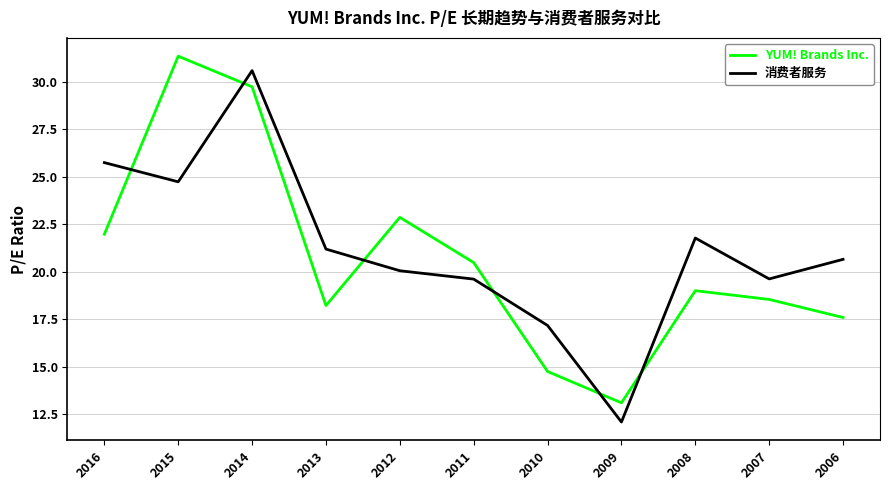

How many times do YUM! Brands Inc. and 消费者服务 cross each other?

6